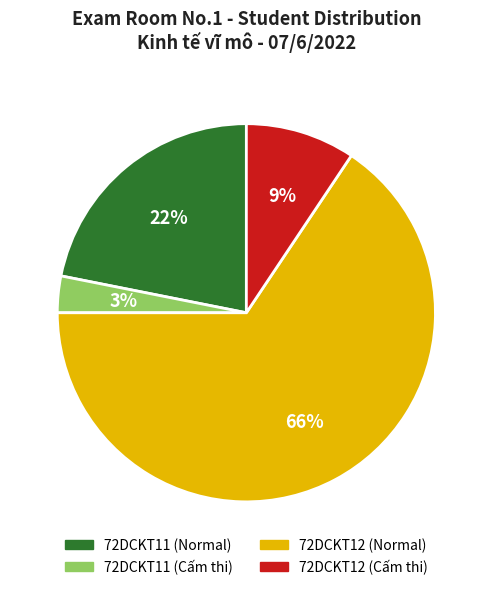

Rank the categories by value from lowest to highest.

72DCKT11 (Cấm thi), 72DCKT12 (Cấm thi), 72DCKT11 (Normal), 72DCKT12 (Normal)